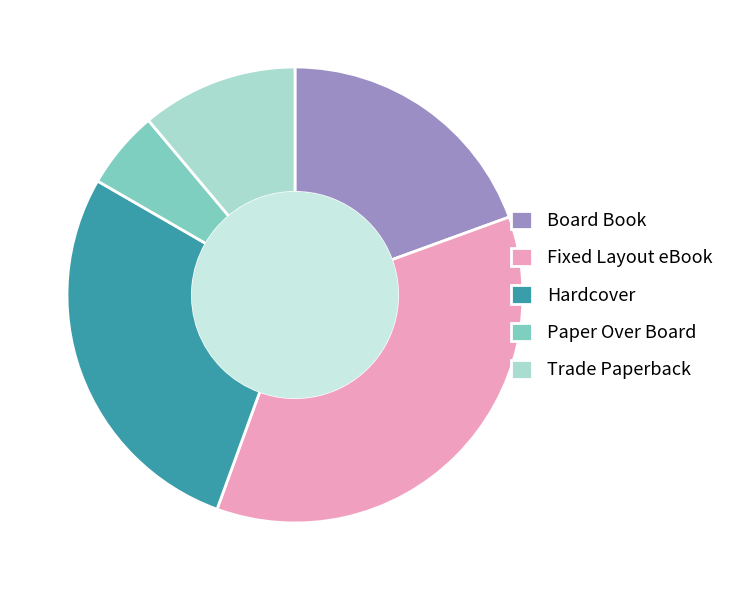

Which has a higher value, Fixed Layout eBook or Hardcover?

Fixed Layout eBook